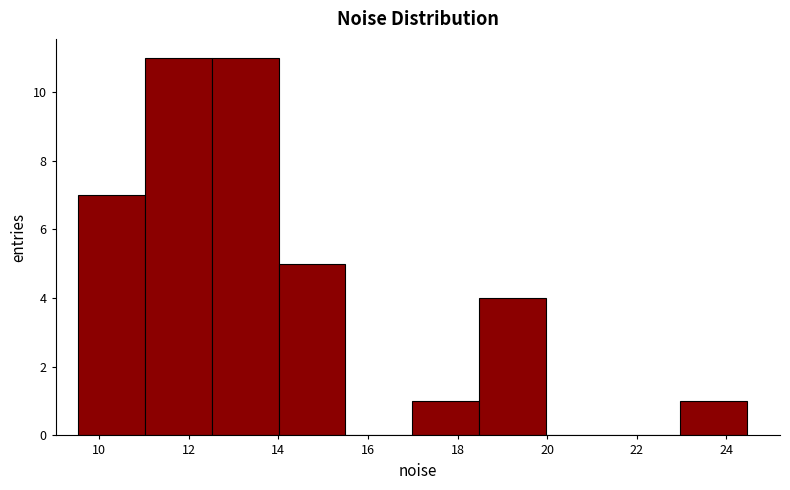

Reading left to right, list every bar in this chart as the range it spans on the x-axis followed by its height. Neither the bar edges nor the heights are printed on the chart, so give them approximately, as read against the axes.

9.6 to 11.0: 7
11.0 to 12.6: 11
12.6 to 14.0: 11
14.0 to 15.4: 5
15.4 to 17.0: 0
17.0 to 18.4: 1
18.4 to 20.0: 4
20.0 to 21.4: 0
21.4 to 23.0: 0
23.0 to 24.4: 1